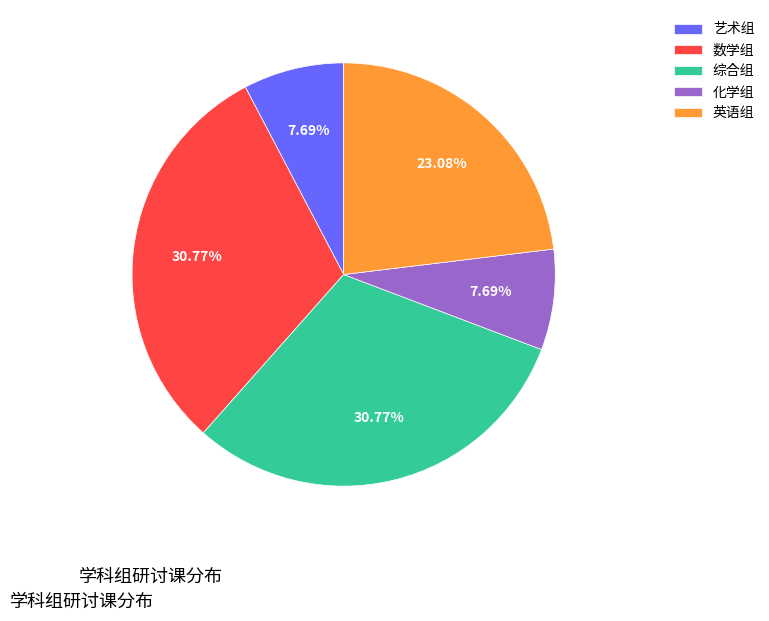

Does 艺术组 account for over 50% of the chart?

No